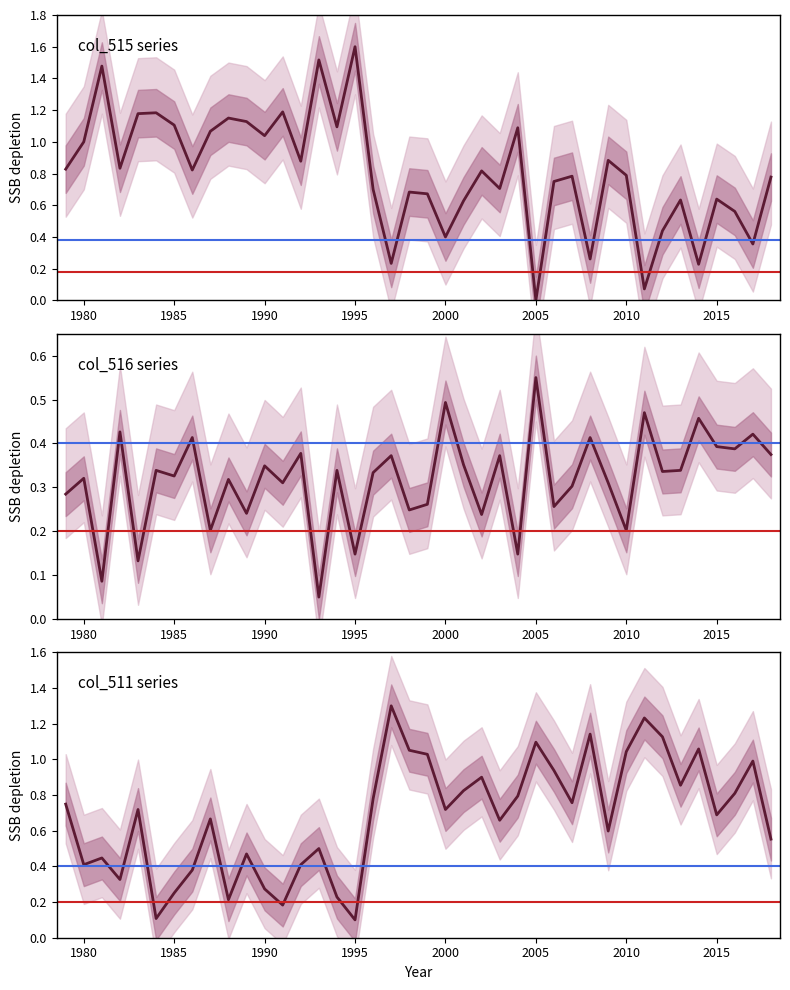

Which label corresponds to the smallest value in the chart?

2005